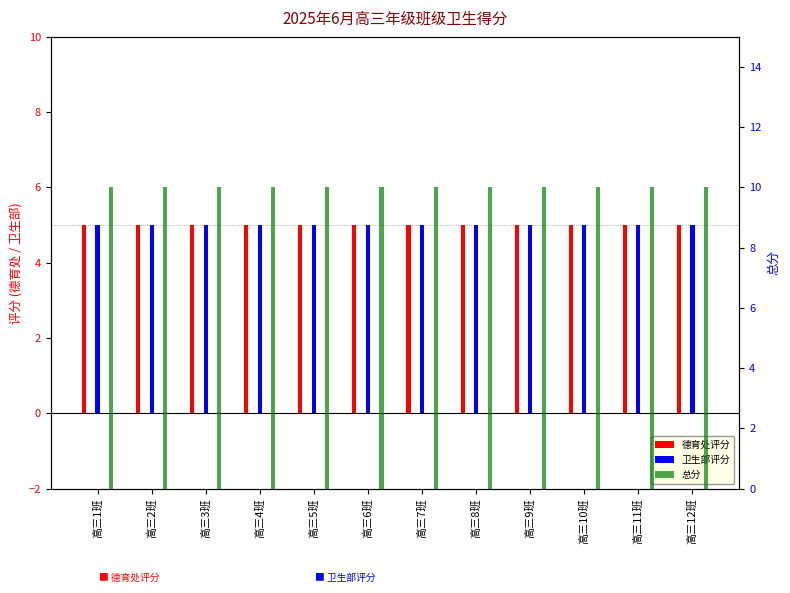

What position from the left is 高三5班?

5